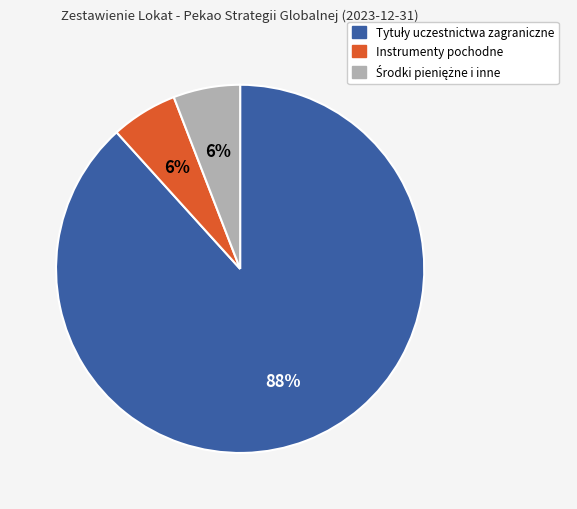

Count the number of slices in the pie.

3